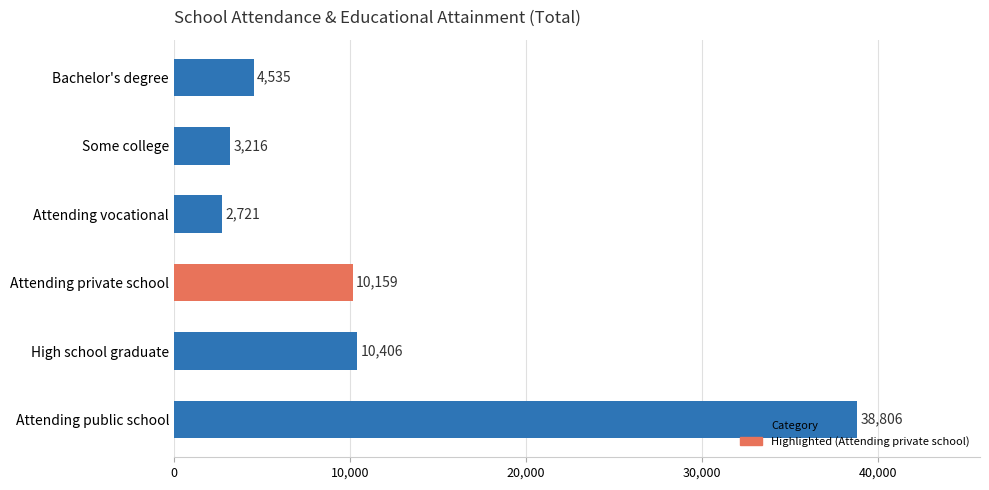

Between Attending vocational and 9, which is larger?

Attending vocational